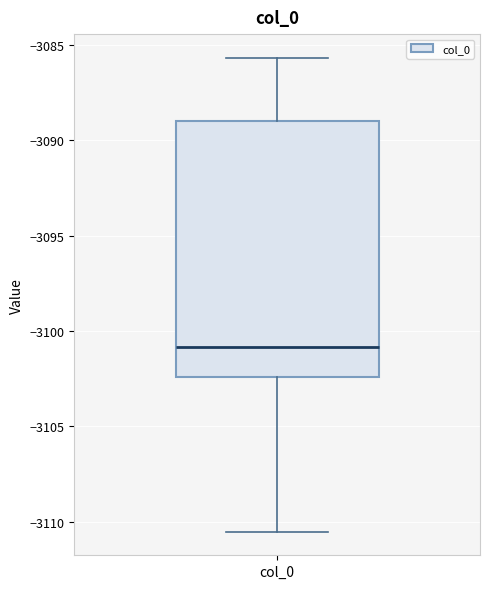

Read this box plot against the y-axis: the position of the median line, the range covered by the box, and the ends of both whiskers. The values are not printed on the chart, so give them approximately, as read against the axis.

median -3101.0, box -3102.5 to -3089.0, whiskers -3110.5 to -3085.5